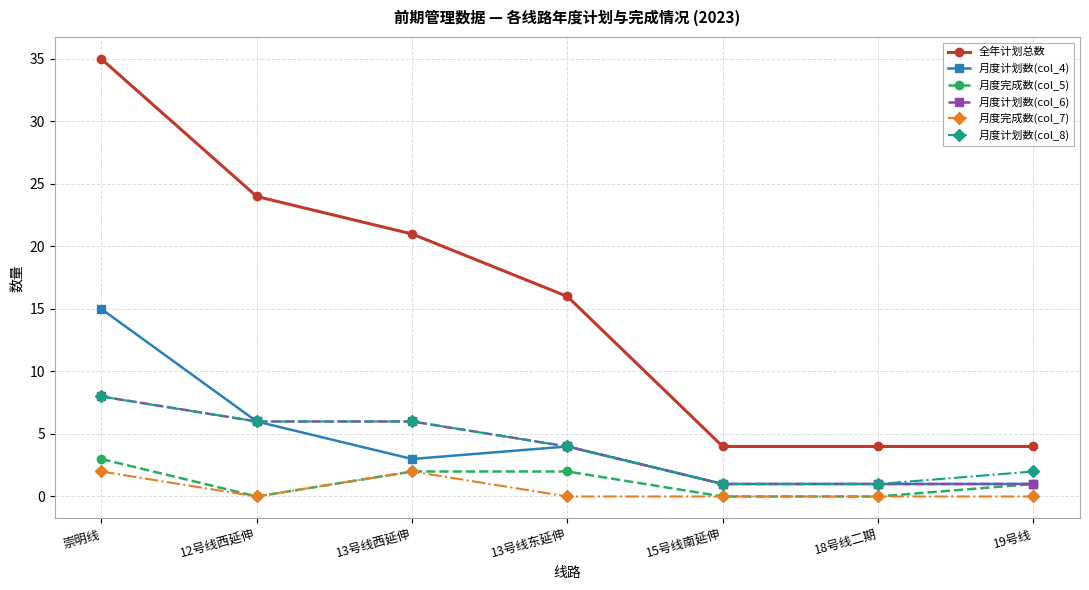

What is the label of the 3rd point from the left?

13号线西延伸